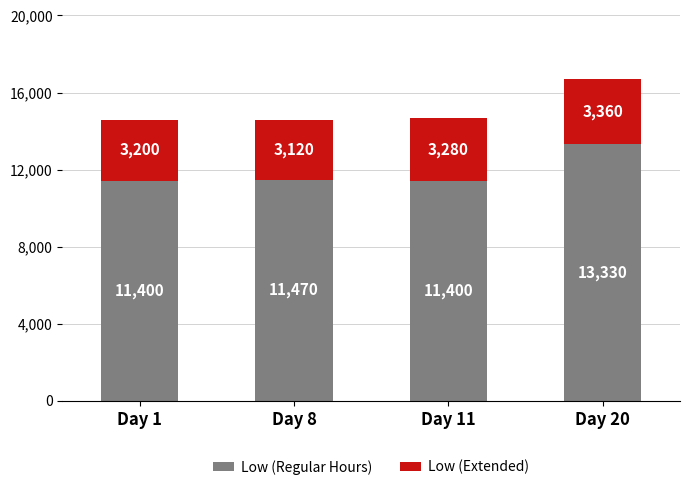

Are the bars grouped side by side (vs. stacked)?

No